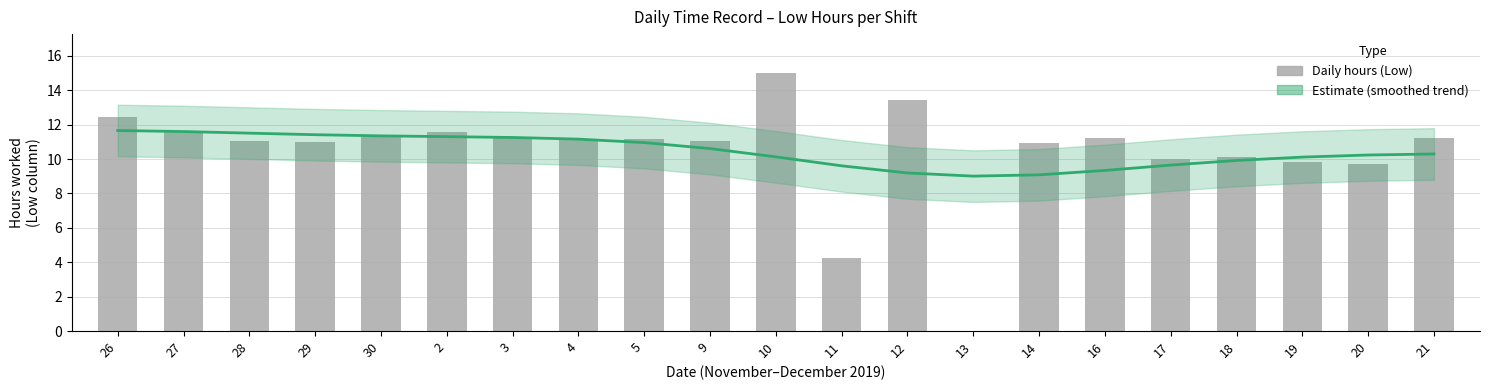

What is the sum of all values?

219.3